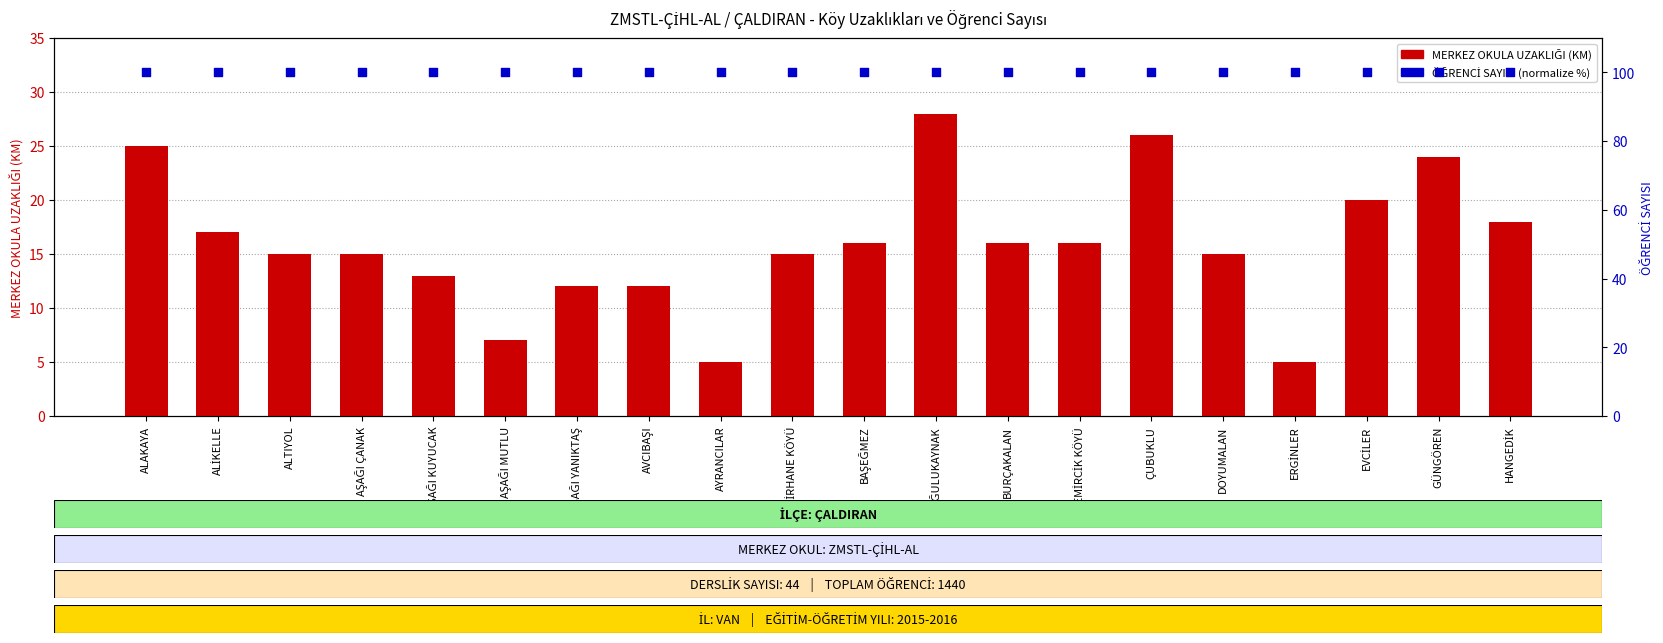

At how many categories does at least one series exceed 86?

20